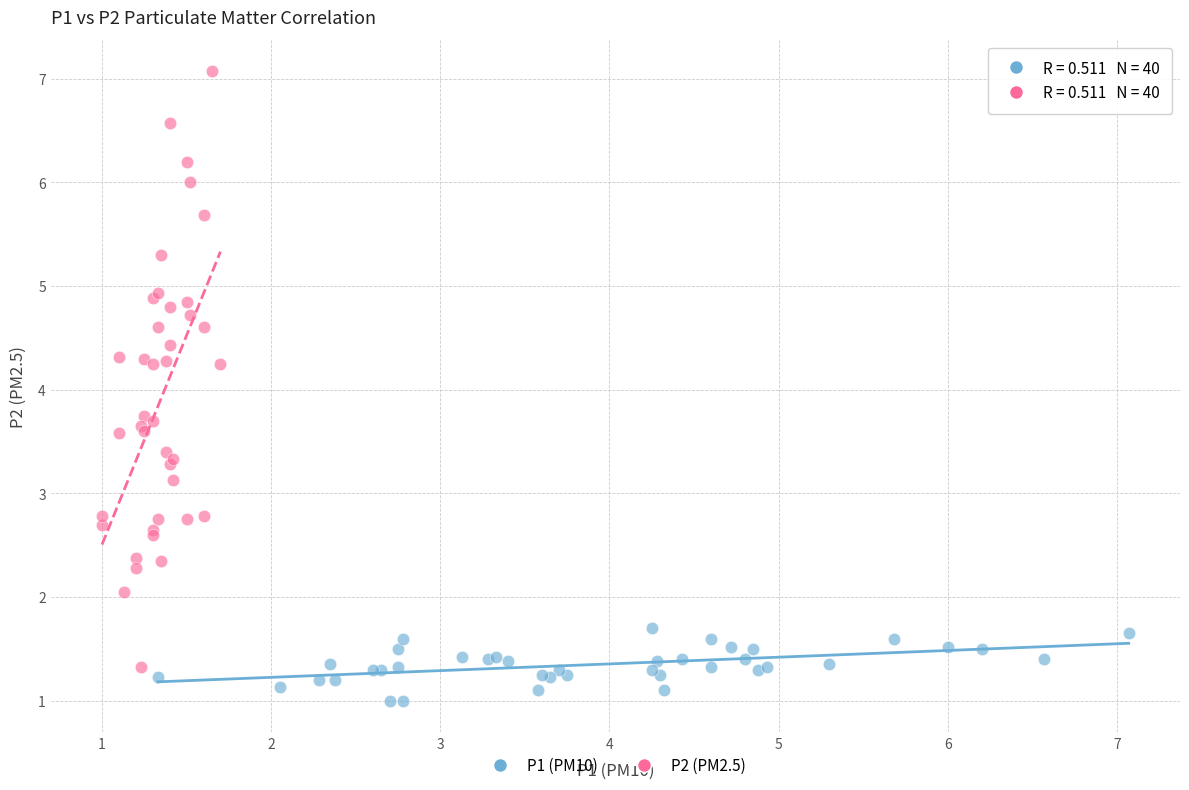

Which series has the largest Y range (max minus min)?

P2 (PM2.5)